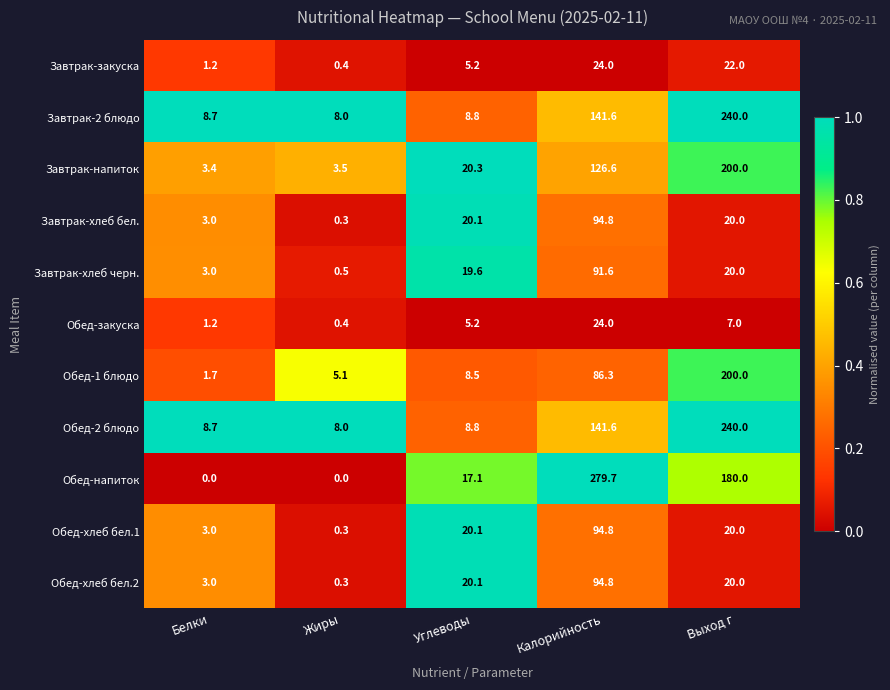

What is the spread (max minus min) of values at Выход г?

233.0